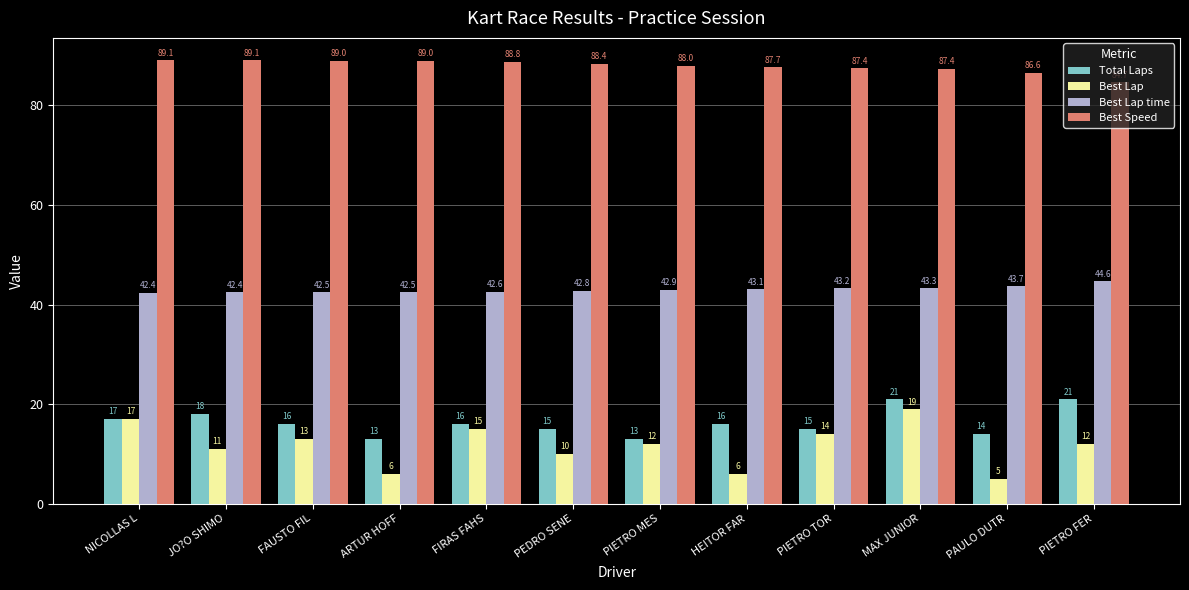

Which series changed the most between PIETRO TOR and PAULO DUTR?

Best Lap